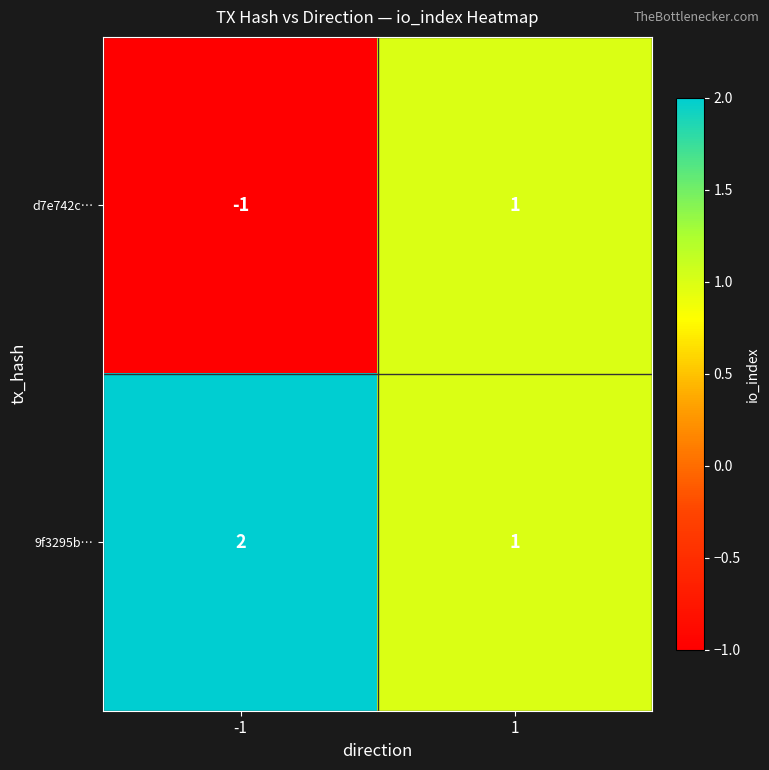

Rank the series by their average value, from highest to lowest.

9f3295b…, d7e742c…